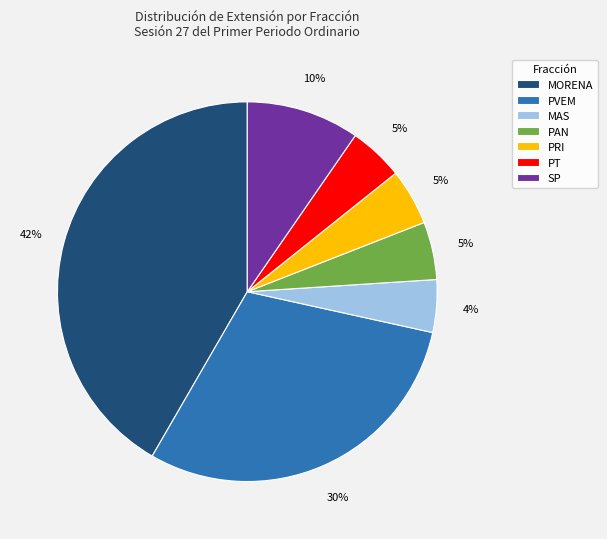

Which category has the biggest portion of the pie?

MORENA